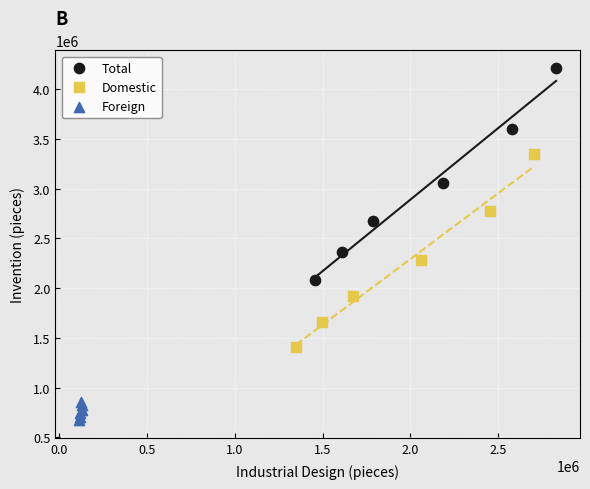

Which series reaches the maximum Y coordinate?

Total